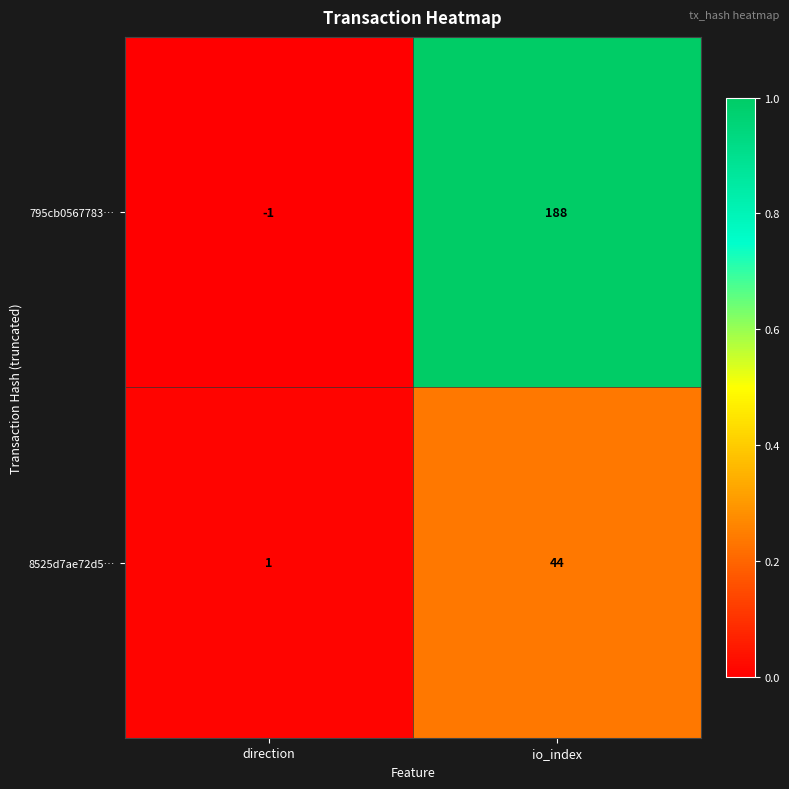

At which category does the chart reach its peak across all series?

io_index